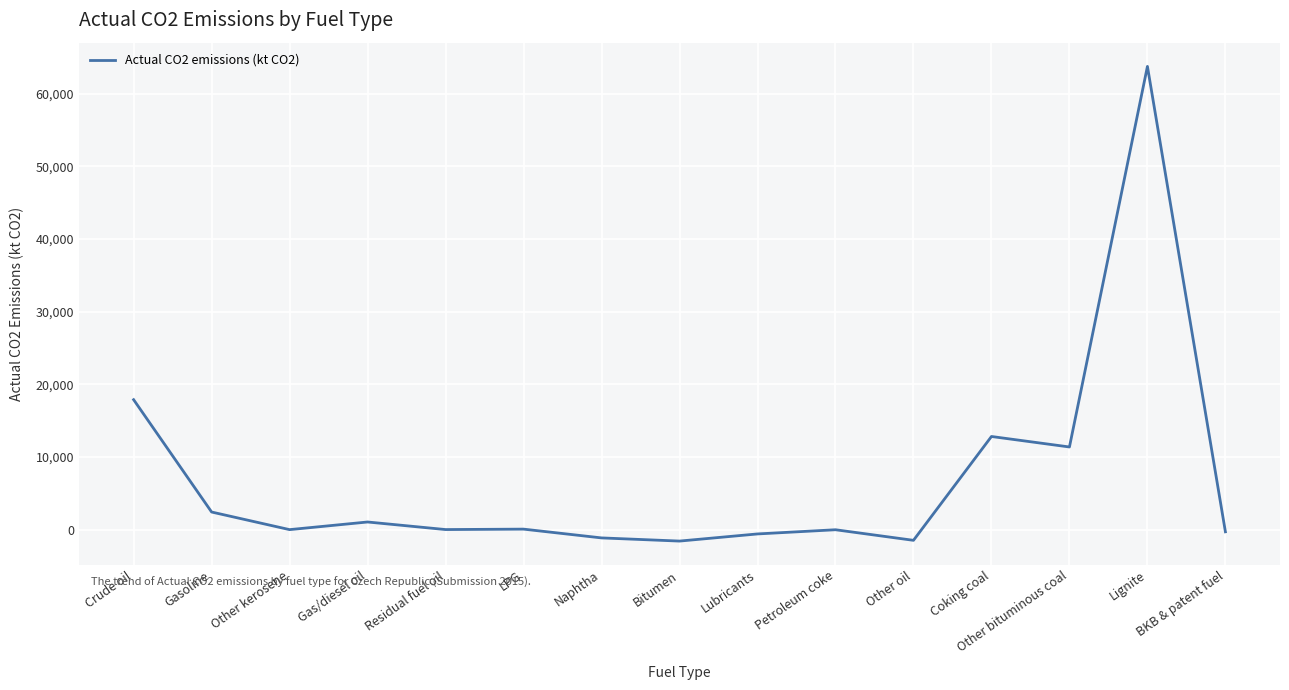

What is the change in value from Gas/diesel oil to Petroleum coke?

-1067.2